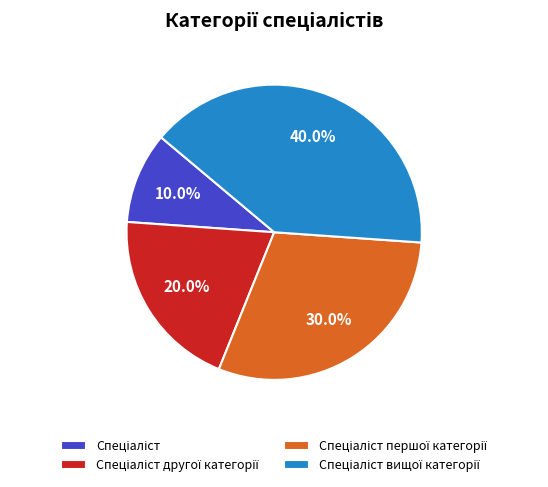

Is there any slice that represents more than half of the pie?

No